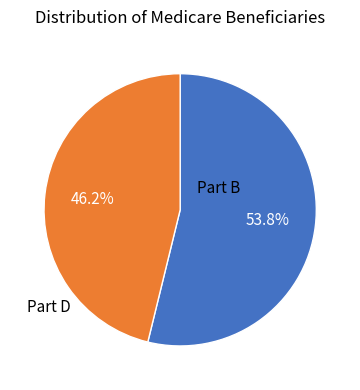

Rank the categories by value from highest to lowest.

Part B, Part D